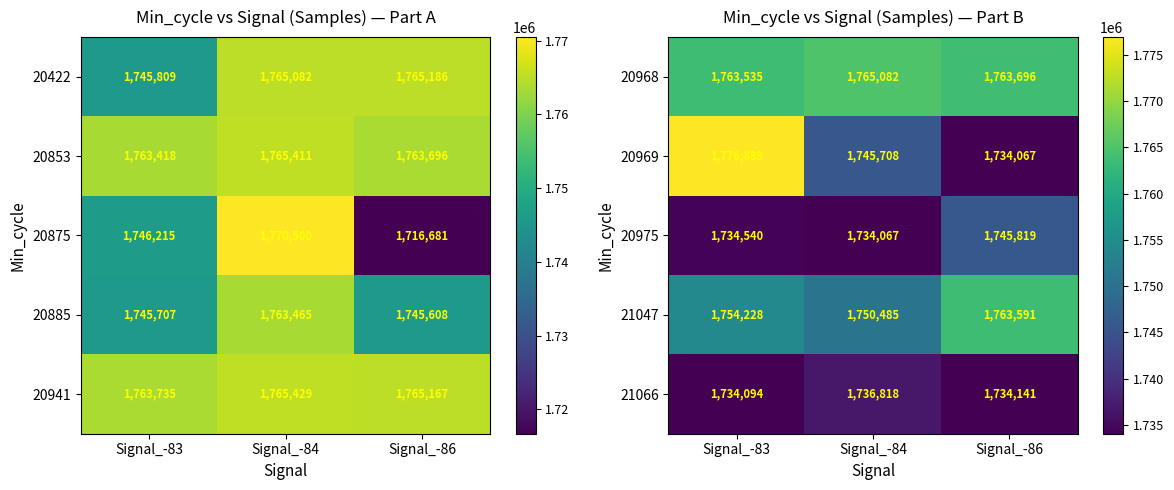

List the labels in order of 21047 value, largest first.

Signal_-86, Signal_-83, Signal_-84